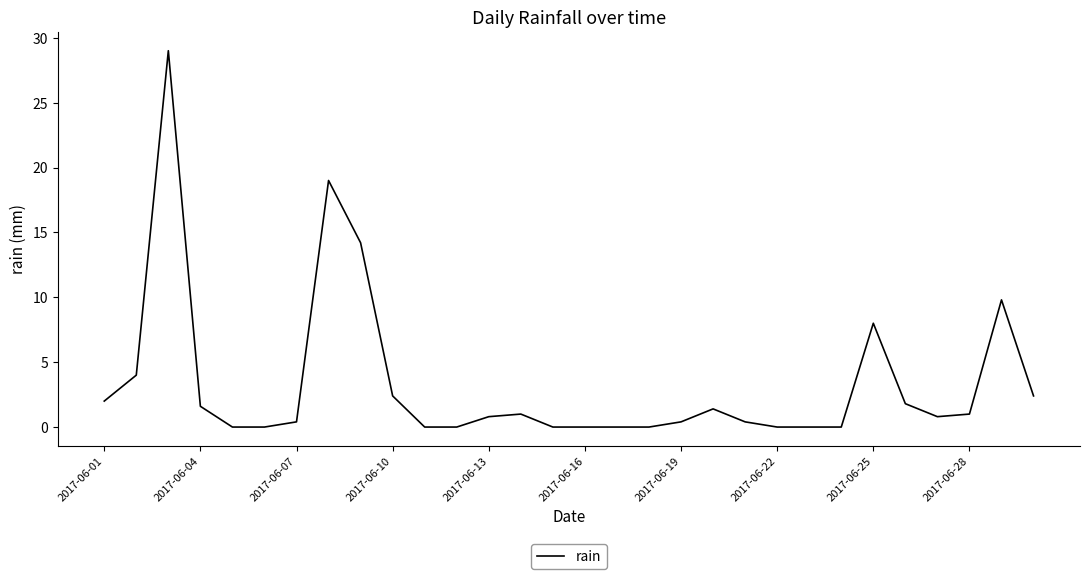

What is the maximum value shown in the chart?

29.0